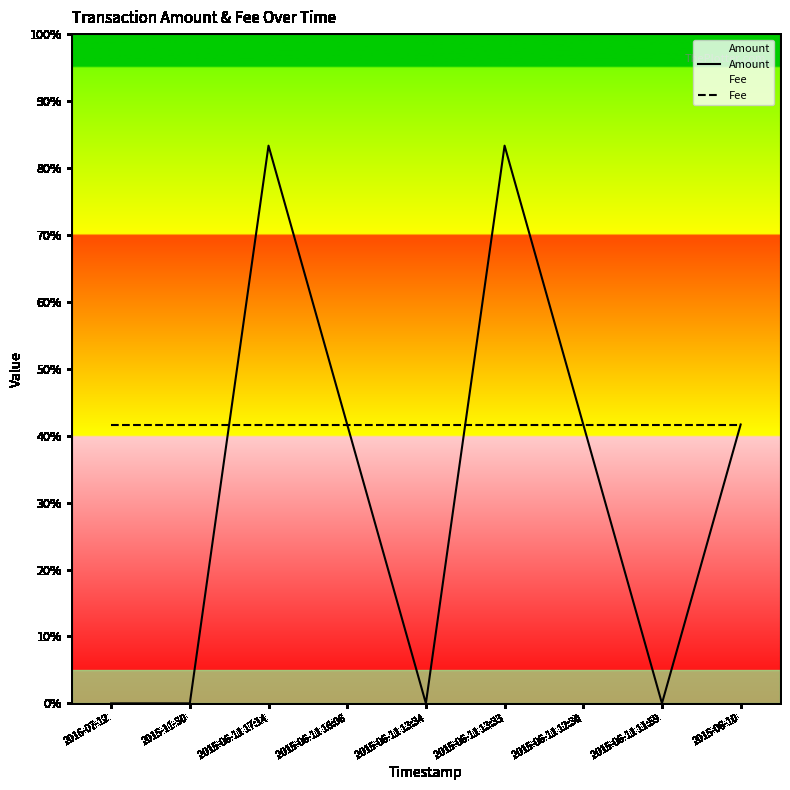

At which category does the chart reach its minimum across all series?

2016-07-12